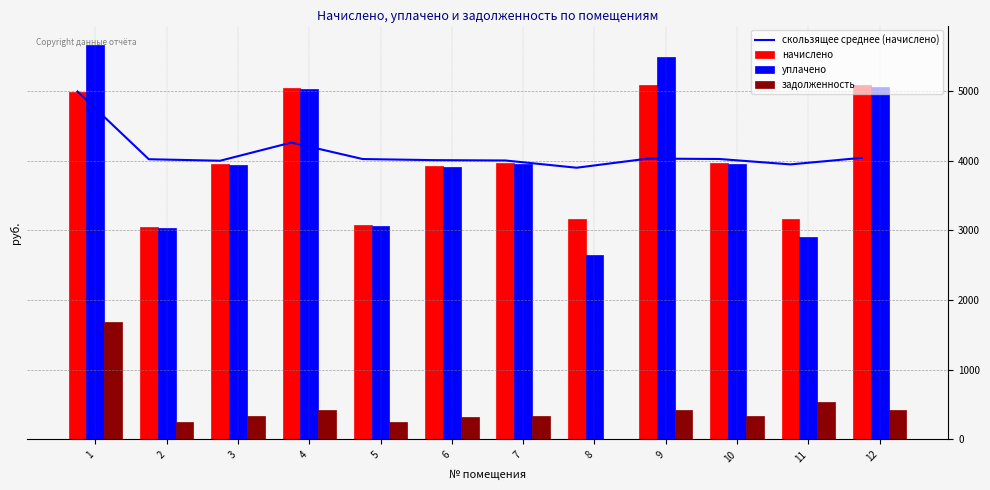

The value of скользящее среднее (начислено) at 10 is 1586.7. True or false?

False